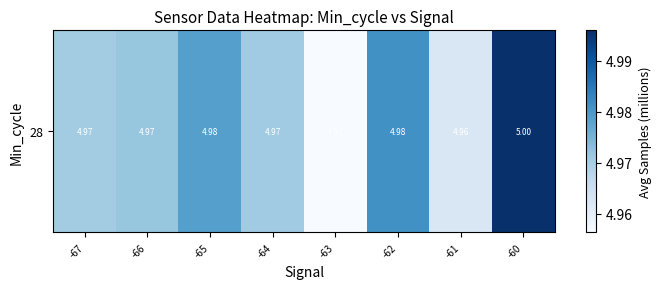

At which label is the value closest to 4?

-63